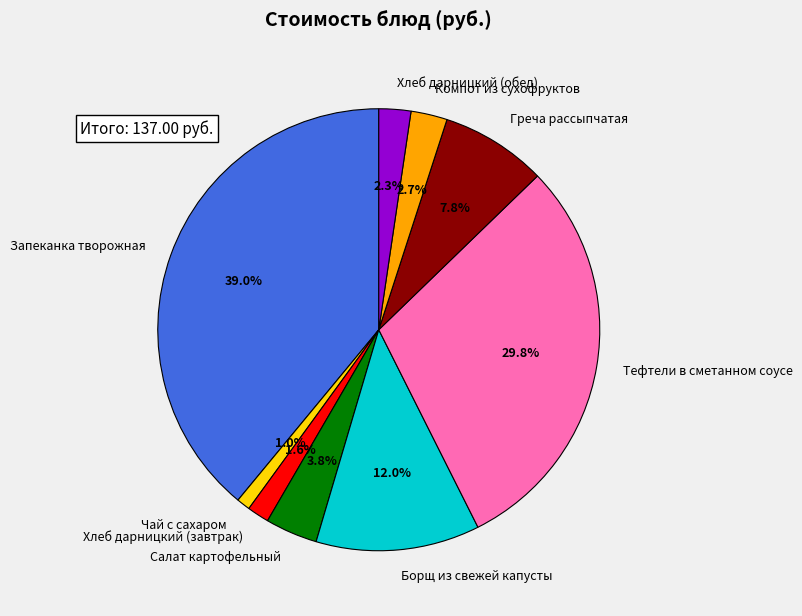

Does Хлеб дарницкий (завтрак) account for over 50% of the chart?

No